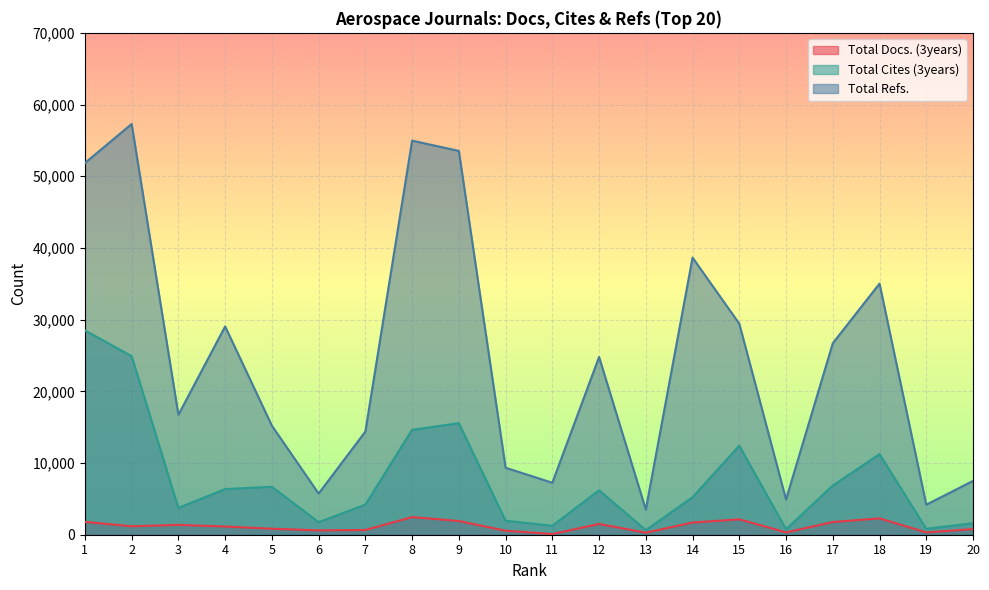

At which label is Total Docs. (3years) closest to 1277?

2